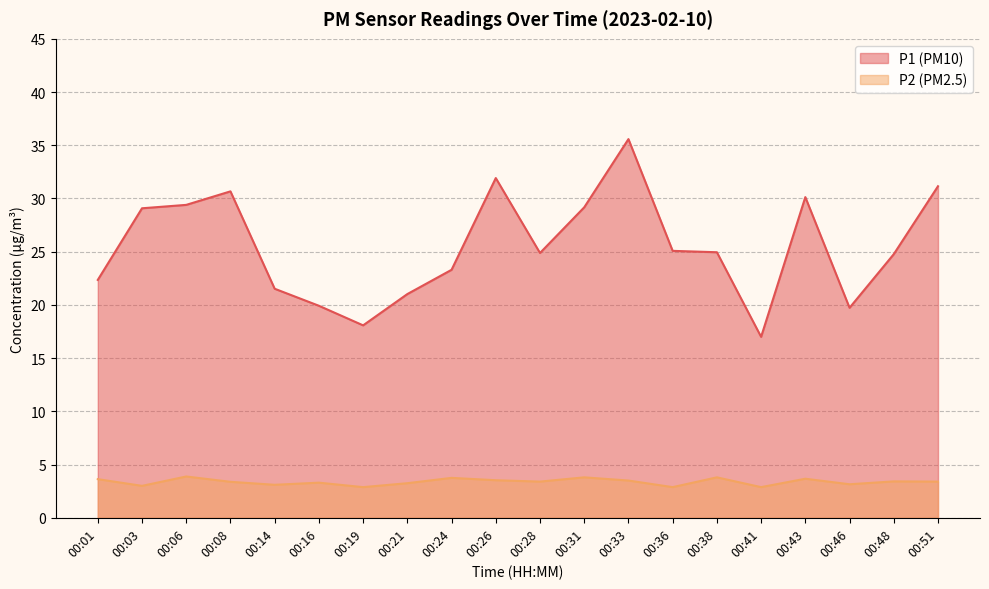

Between 00:03 and 00:31, which series saw the biggest shift?

P2